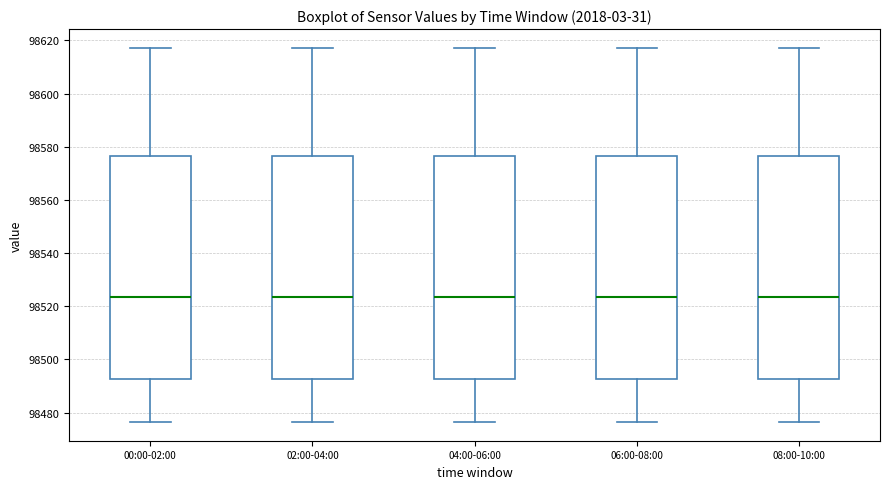

Where is the upper edge of the box for 00:00-02:00 on the y-axis? The values are not printed on the chart, so give them approximately, as read against the axis.

98576